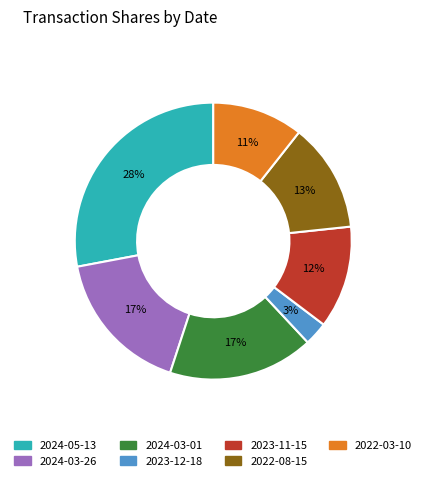

Which slice is the largest?

2024-05-13